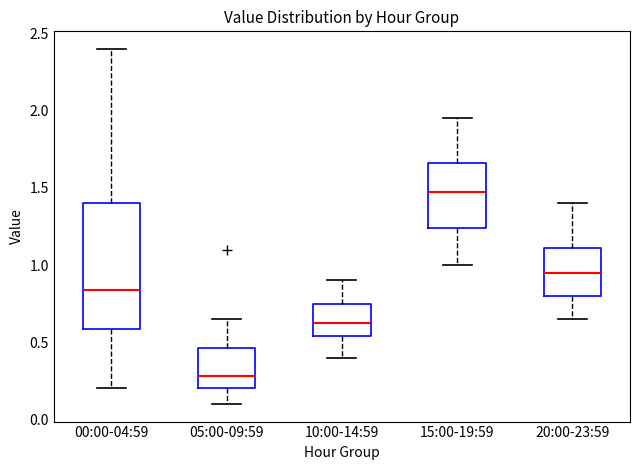

Reading left to right, transcribe this box plot: for each box, give where its median line is, the range the box spans, and where its two whiskers end, as read against the y-axis. The values are not printed on the chart, so give them approximately, as read against the axis.

00:00-04:59: median 0.85, box 0.60 to 1.40, whiskers 0.20 to 2.40
05:00-09:59: median 0.30, box 0.20 to 0.45, whiskers 0.10 to 0.65
10:00-14:59: median 0.65, box 0.55 to 0.75, whiskers 0.40 to 0.90
15:00-19:59: median 1.50, box 1.25 to 1.65, whiskers 1.00 to 1.95
20:00-23:59: median 0.95, box 0.80 to 1.10, whiskers 0.65 to 1.40